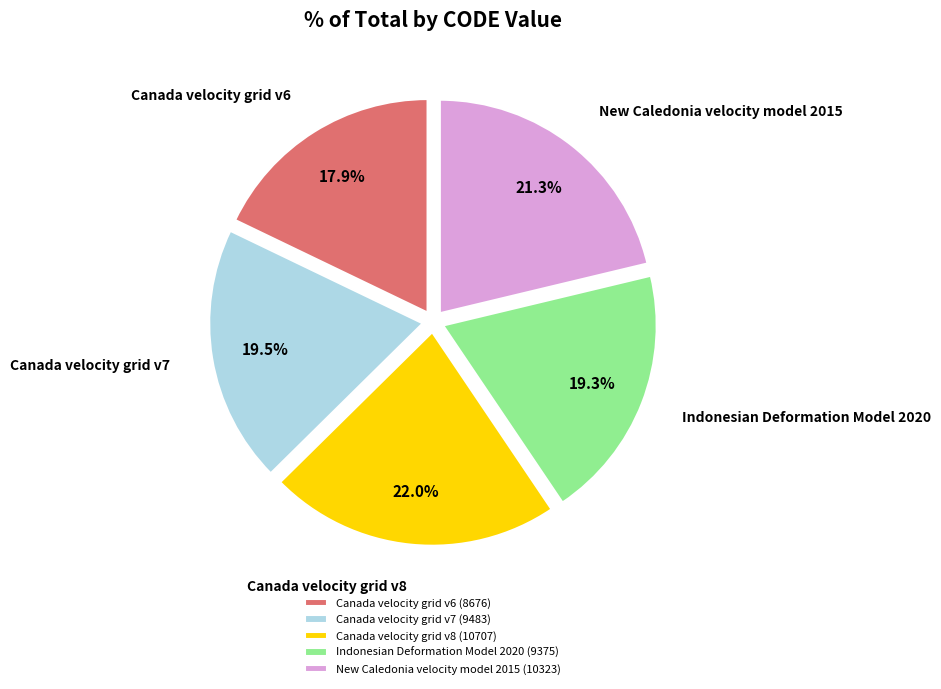

What percentage is the Canada velocity grid v6 slice, to the nearest percent?

18%